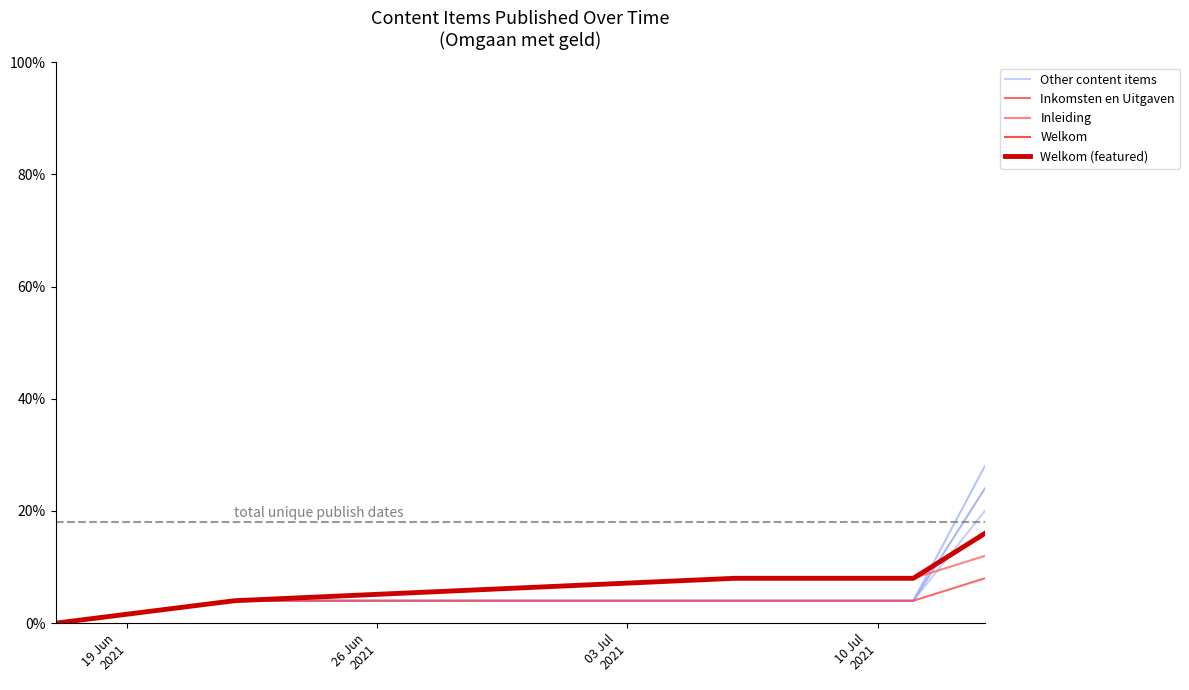

List the series in order of their peak value, lowest first.

Inkomsten en Uitgaven, Inleiding, Welkom, Welkom (featured), Other content items